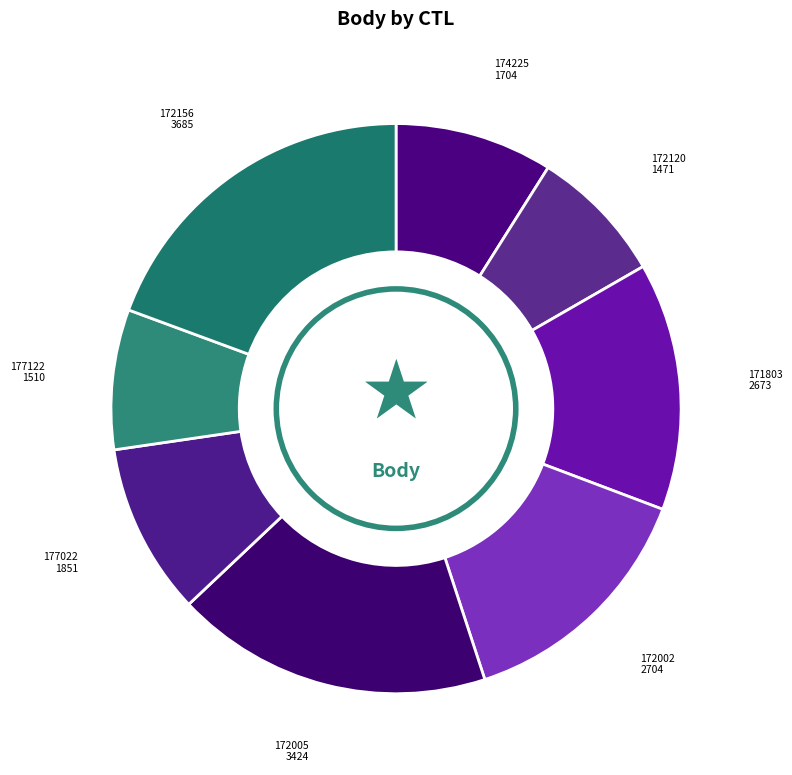

Count the number of slices in the pie.

8